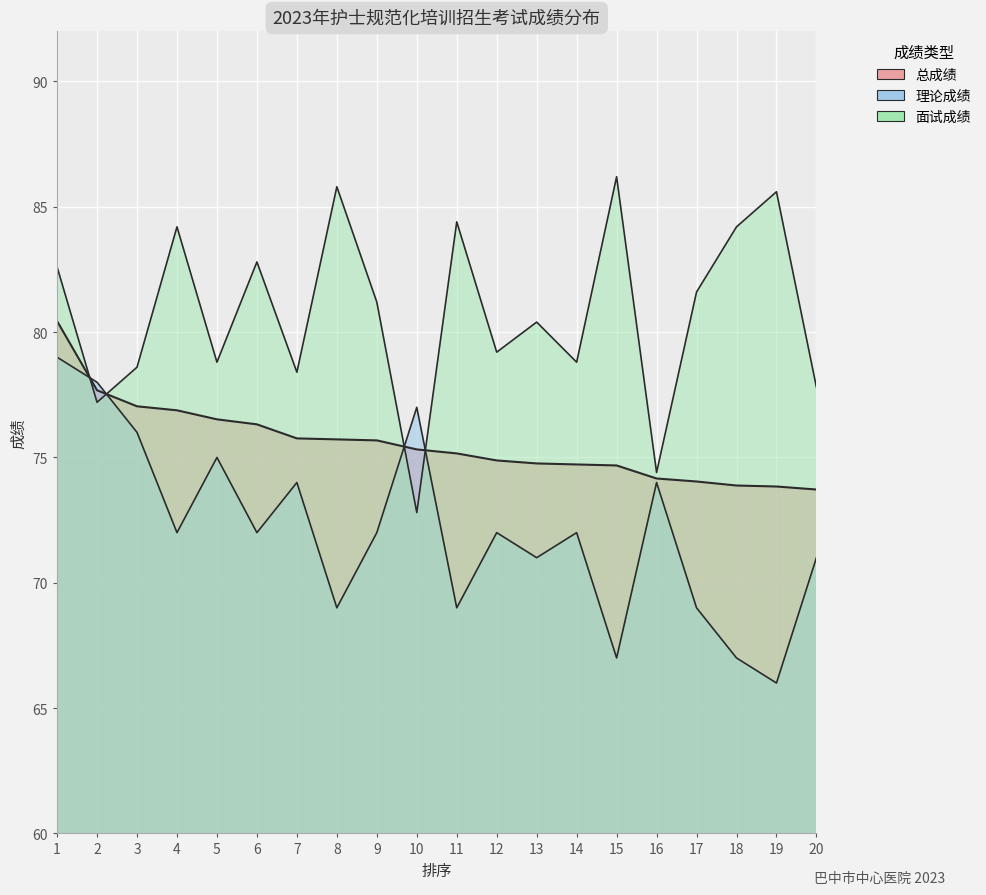

Reading right to left, transcribe all the data shown in this chart.

总成绩: 73.7	73.8	73.9	74.0	74.2	74.7	74.7	74.8	74.9	75.2	75.3	75.7	75.7	75.8	76.3	76.5	76.9	77.0	77.7	80.4
理论成绩: 71.0	66.0	67.0	69.0	74.0	67.0	72.0	71.0	72.0	69.0	77.0	72.0	69.0	74.0	72.0	75.0	72.0	76.0	78.0	79.0
面试成绩: 77.8	85.6	84.2	81.6	74.4	86.2	78.8	80.4	79.2	84.4	72.8	81.2	85.8	78.4	82.8	78.8	84.2	78.6	77.2	82.6